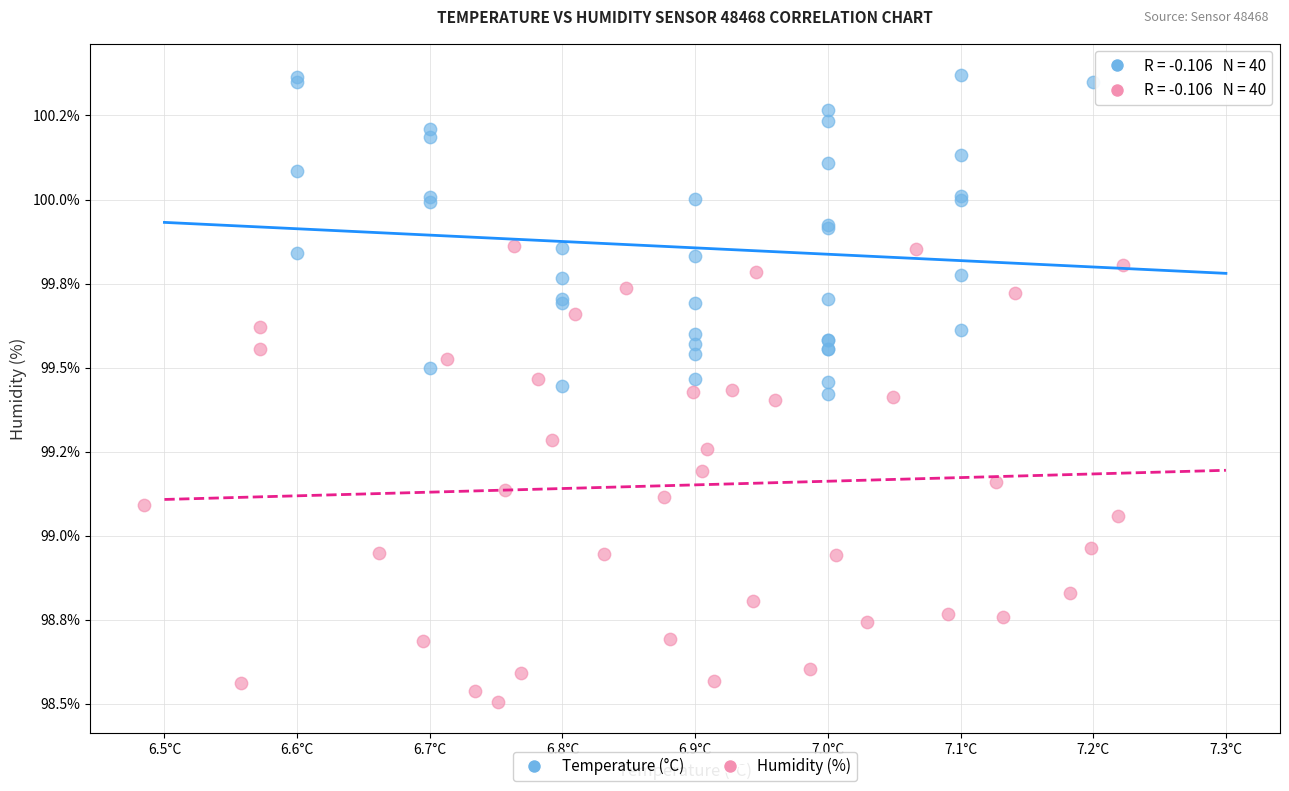

Which series reaches the maximum Y coordinate?

Temperature (°C)